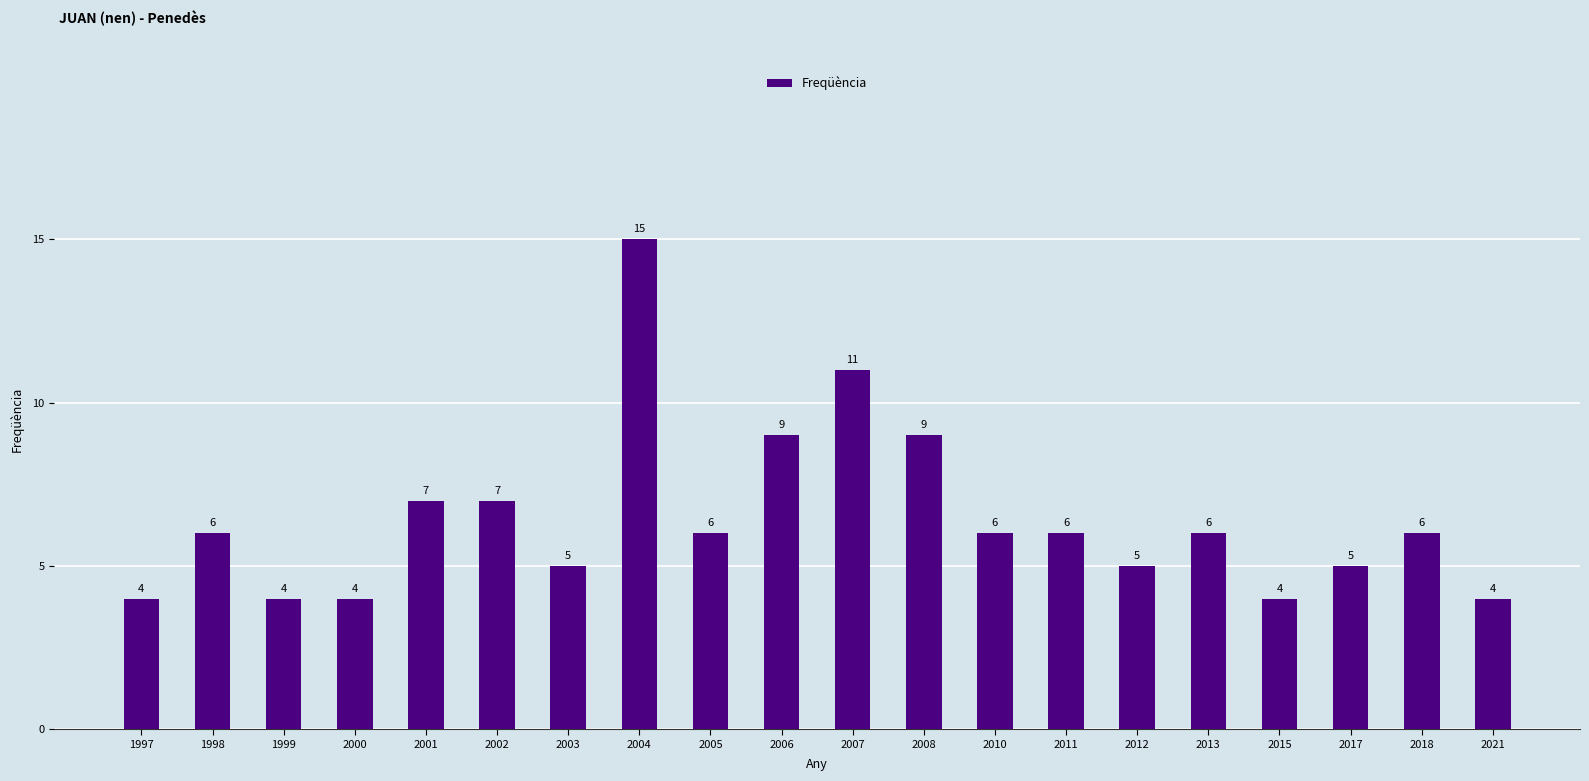

How many data points are less than 6?

8